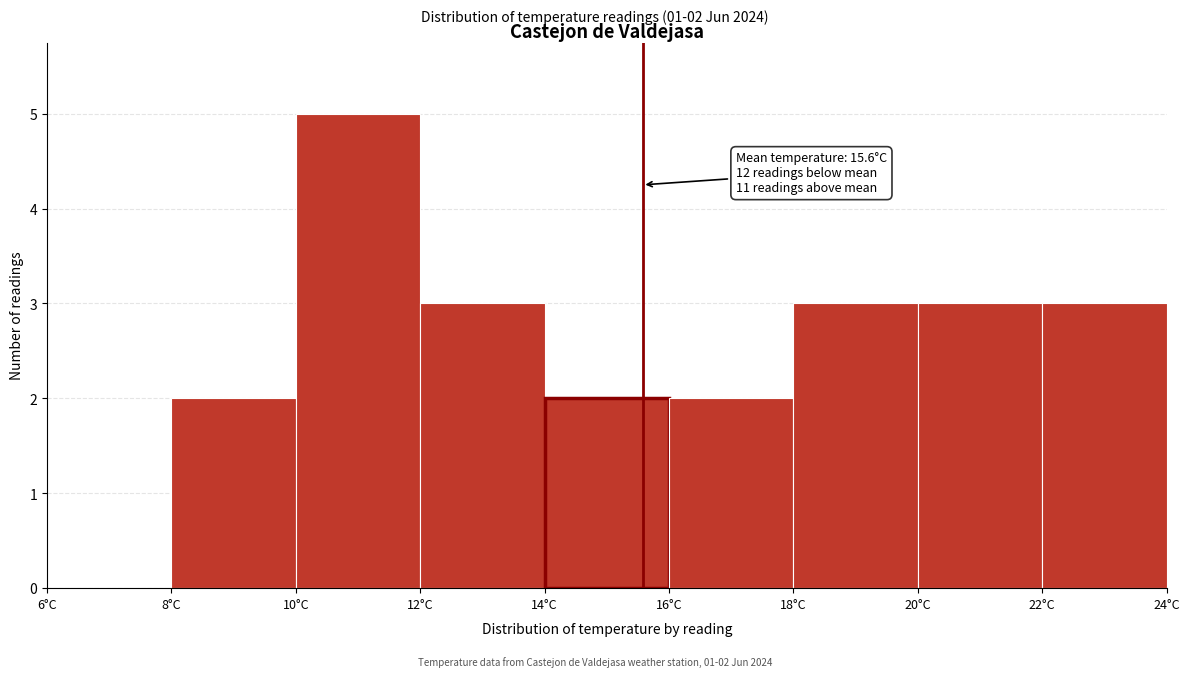

Which range on the x-axis has the tallest bar?

10 to 12